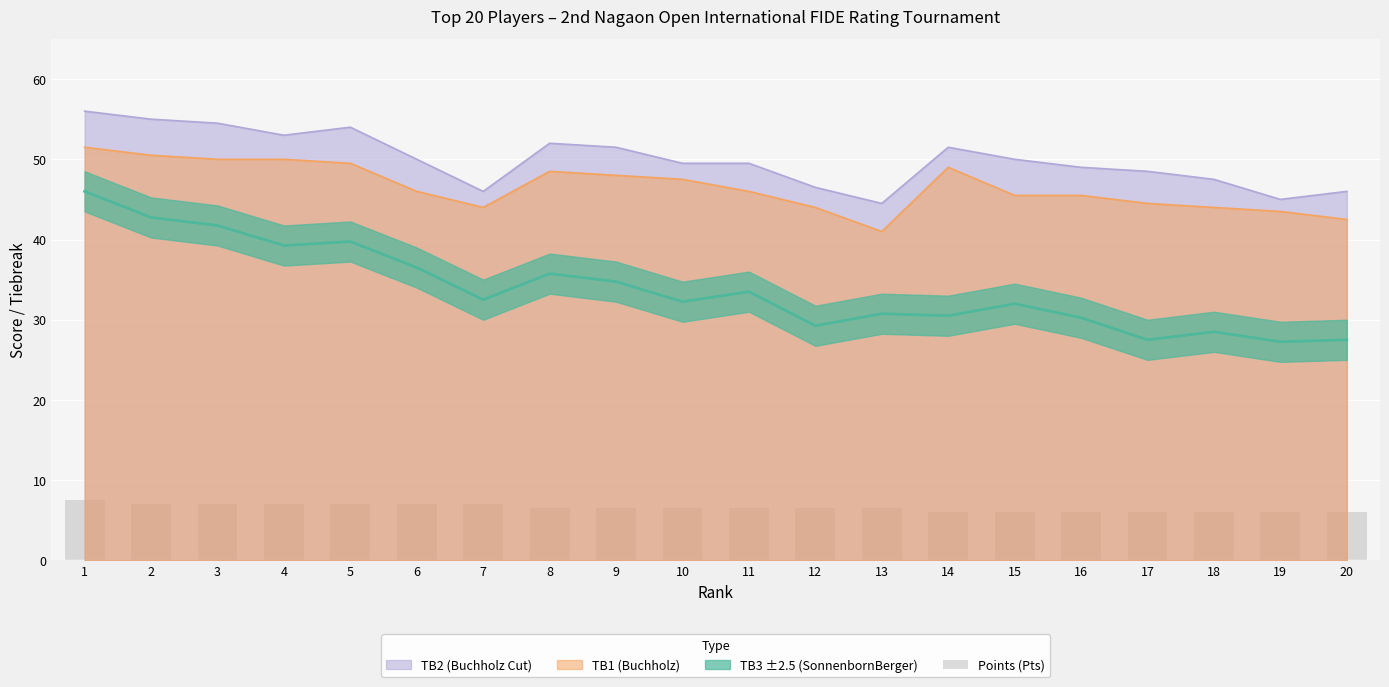

How many bars are there in total?

20